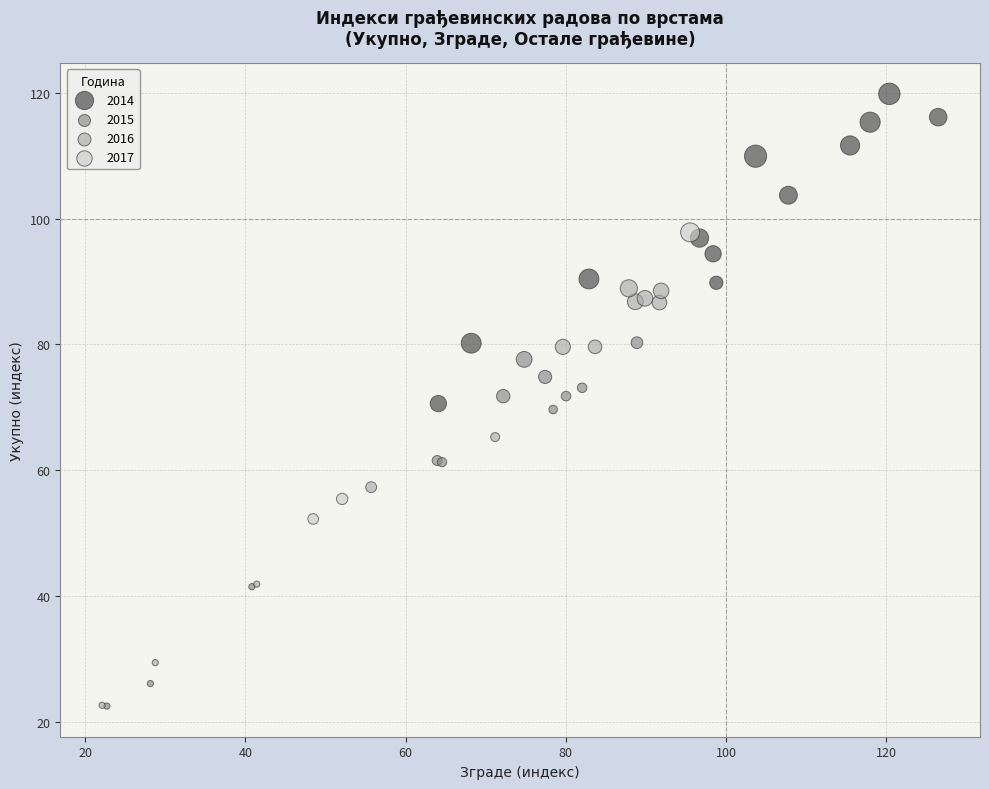

Which series contains the highest Y value?

2014